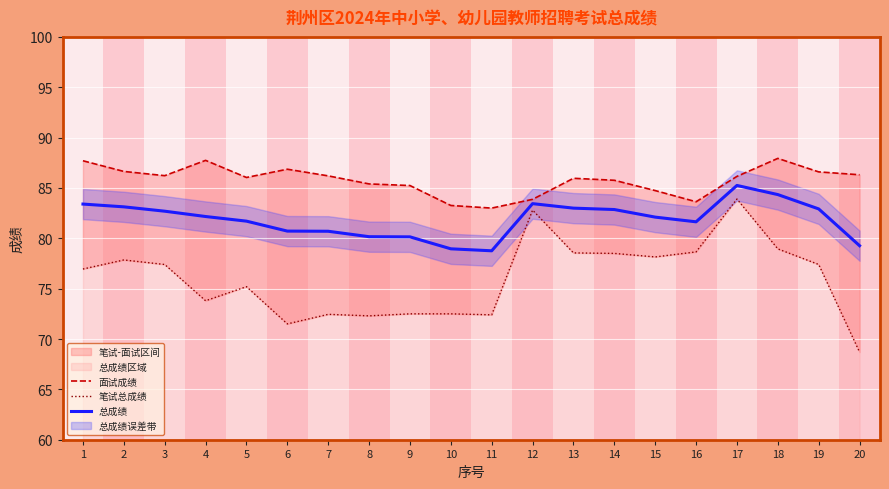

The value of 面试成绩 at 11 is 143.3. True or false?

False